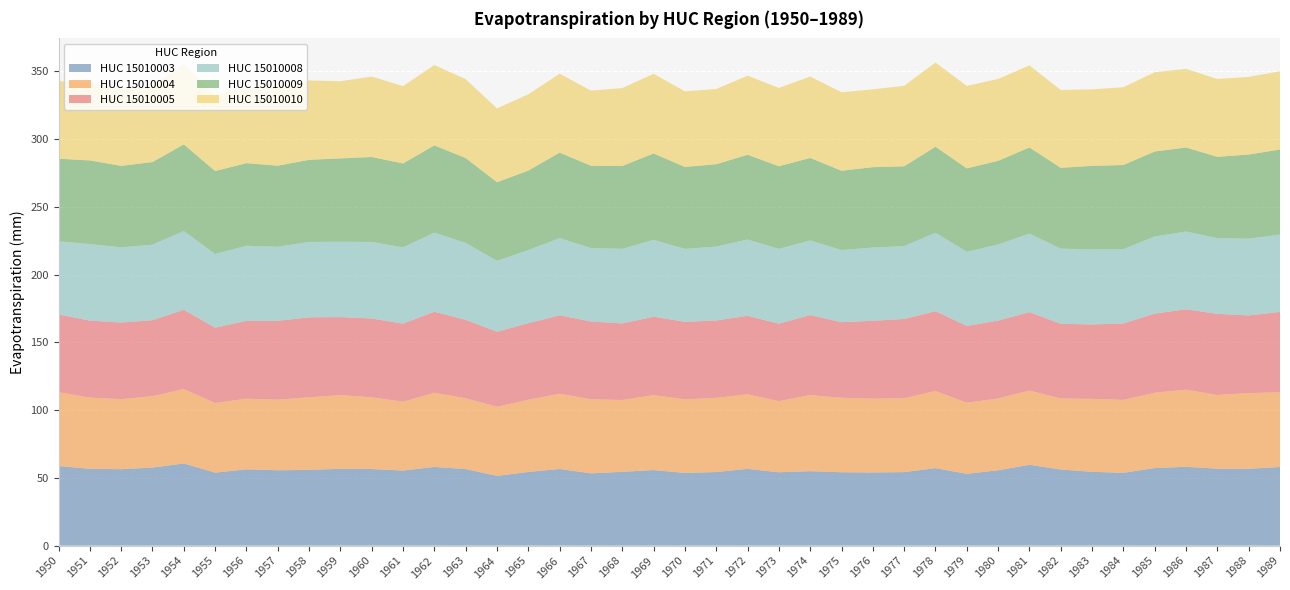

Reading right to left, what are all the values shown in this chart?

HUC_15010003: 58.0	56.7	56.8	58.1	57.2	53.7	54.4	56.1	59.6	55.6	53.0	57.1	54.2	54.0	54.1	54.9	54.1	56.6	54.3	53.6	55.7	54.4	53.3	56.5	54.3	51.4	56.5	58.0	55.4	56.5	56.7	55.9	55.6	56.3	53.9	60.6	57.6	56.4	56.6	58.7
HUC_15010004: 55.1	55.9	54.4	56.9	55.6	53.8	53.8	52.4	54.8	53.0	52.5	57.0	54.5	54.5	55.0	56.1	52.5	55.0	54.7	54.3	55.3	53.0	54.6	55.5	53.3	51.0	52.2	54.8	50.8	52.9	54.4	53.6	52.1	52.1	51.4	54.9	52.7	51.7	52.5	54.5
HUC_15010005: 59.3	57.3	59.9	59.3	58.4	56.5	54.9	55.1	57.9	57.5	56.6	58.9	58.5	57.5	55.7	59.1	57.1	57.9	57.1	57.2	57.8	56.5	57.4	57.8	56.4	55.3	57.9	59.8	57.6	58.1	57.6	59.0	58.2	57.4	55.5	58.5	56.1	56.5	56.8	57.4
HUC_15010008: 57.0	56.6	55.8	57.4	56.9	54.8	55.4	55.4	58.0	56.1	54.7	57.8	53.8	54.0	53.3	55.0	55.2	56.3	54.5	53.8	56.7	55.1	54.2	57.0	53.9	52.3	56.8	58.4	56.3	56.5	55.6	55.6	54.6	55.4	54.3	58.1	55.7	55.5	56.5	54.0
HUC_15010009: 62.8	62.1	60.0	62.0	62.7	62.1	61.6	59.6	63.5	61.7	61.5	63.5	58.9	59.3	58.5	60.9	61.0	62.5	60.8	60.5	63.8	61.1	60.8	63.1	58.6	58.0	62.7	64.3	61.9	62.7	61.5	60.6	59.8	60.9	61.2	63.9	61.0	60.1	61.7	61.0
HUC_15010010: 57.7	57.3	57.4	58.0	58.5	57.3	56.5	57.4	60.5	60.4	60.8	62.1	59.4	57.4	57.9	60.1	57.8	58.3	55.5	55.8	58.8	57.4	55.5	58.2	56.3	54.5	58.2	59.3	57.0	59.4	56.9	58.6	59.4	55.6	56.0	59.2	55.8	57.1	57.1	57.2